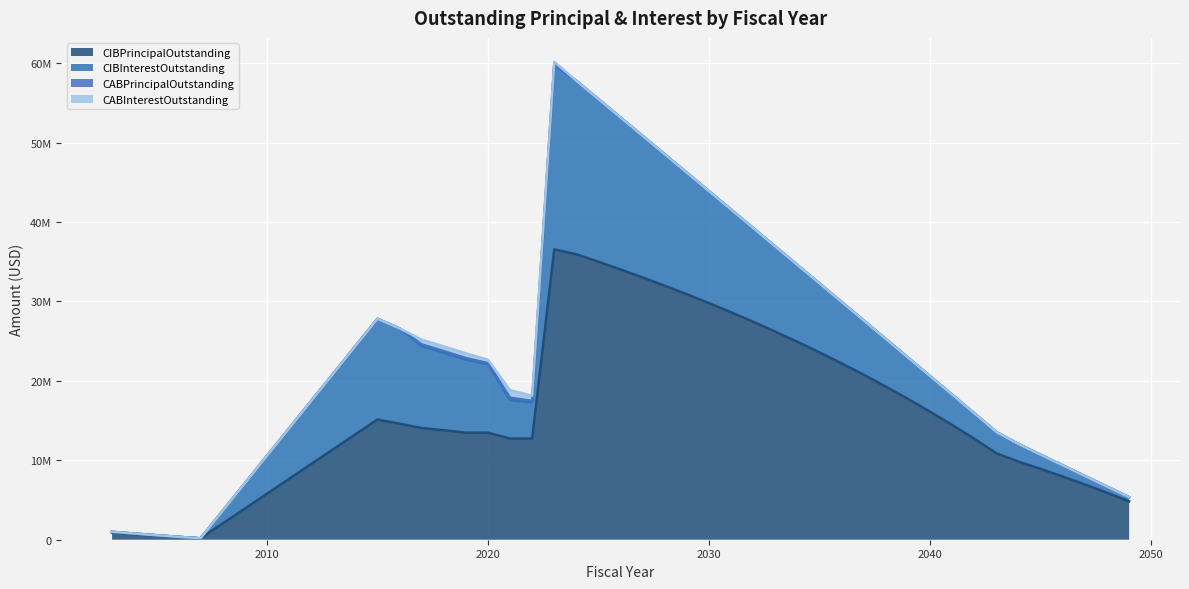

What is the approximate value of CIBPrincipalOutstanding at 2021?

12730000.0